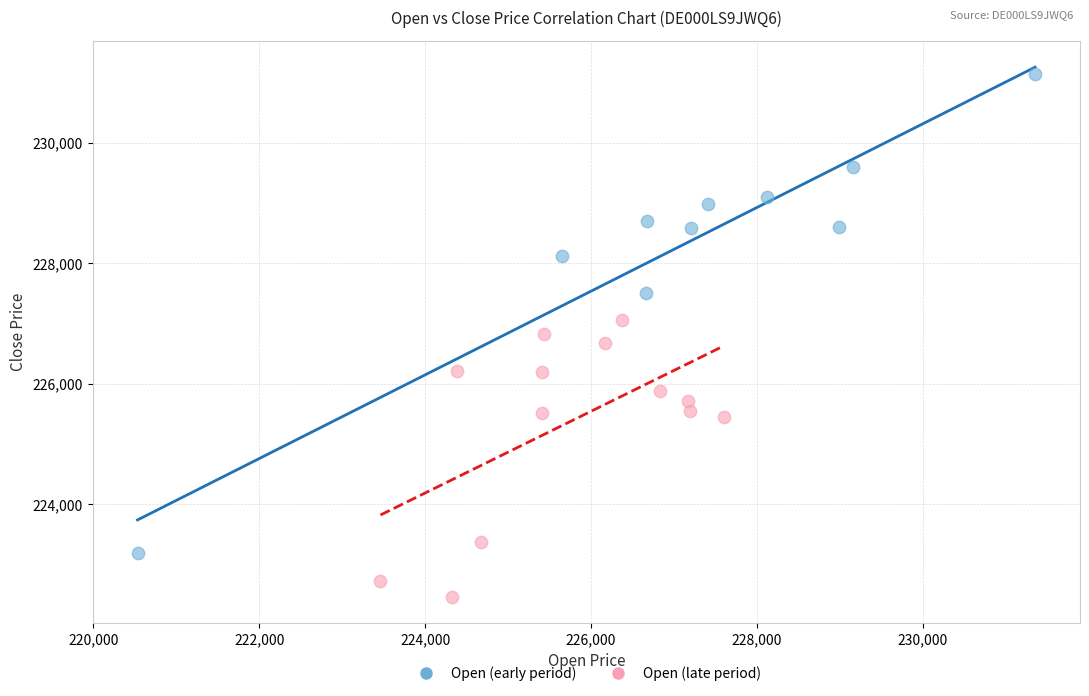

Which series contains the lowest Y value?

Open (late period)